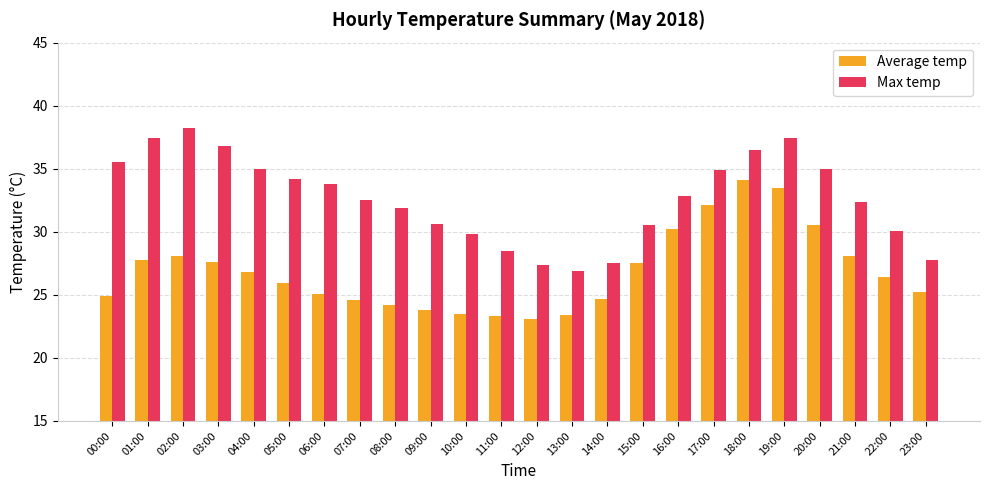

Which series changed the most between 18:00 and 22:00?

Average temp